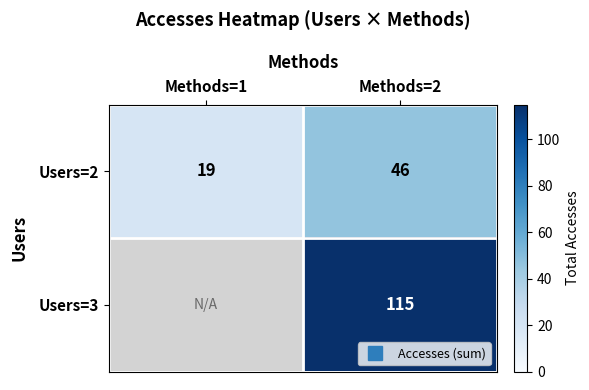

At how many categories does at least one series exceed 14?

2